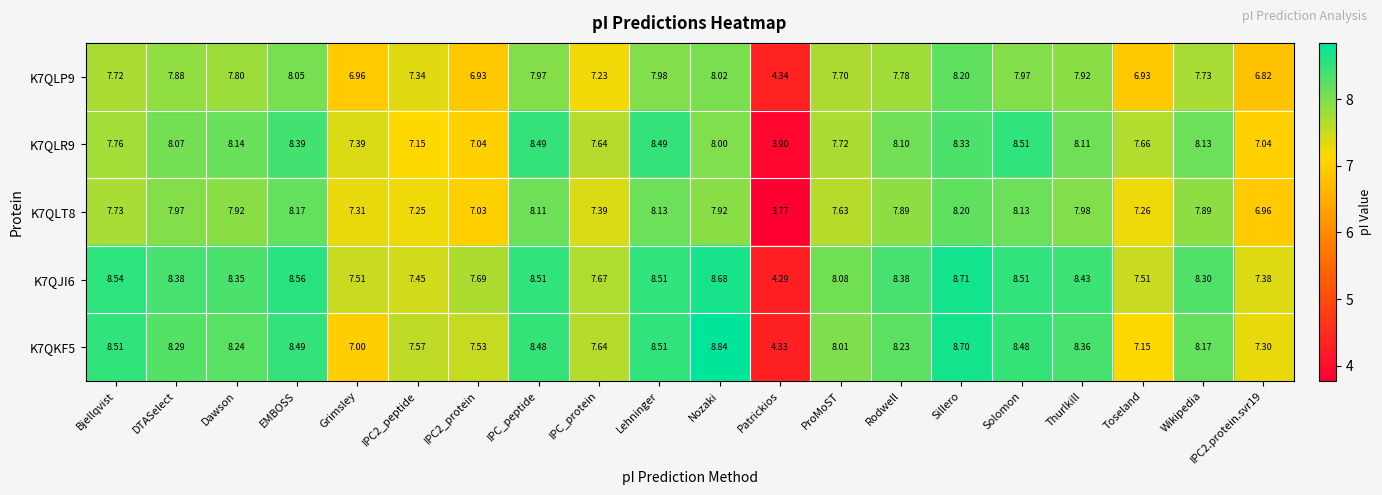

At how many categories does at least one series exceed 4?

20